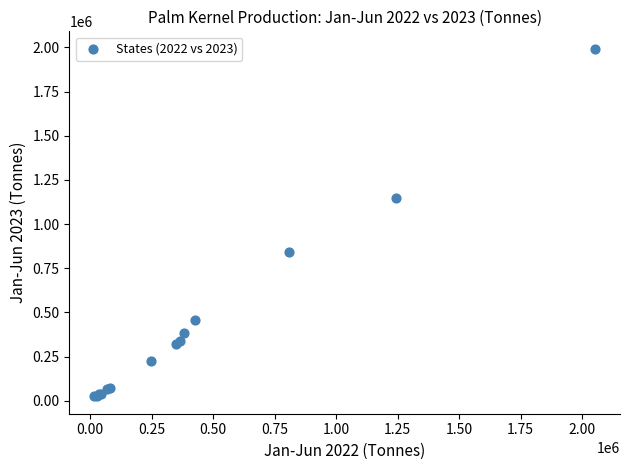

What Y value in the scatter plot is closest to 1008948?

1148437